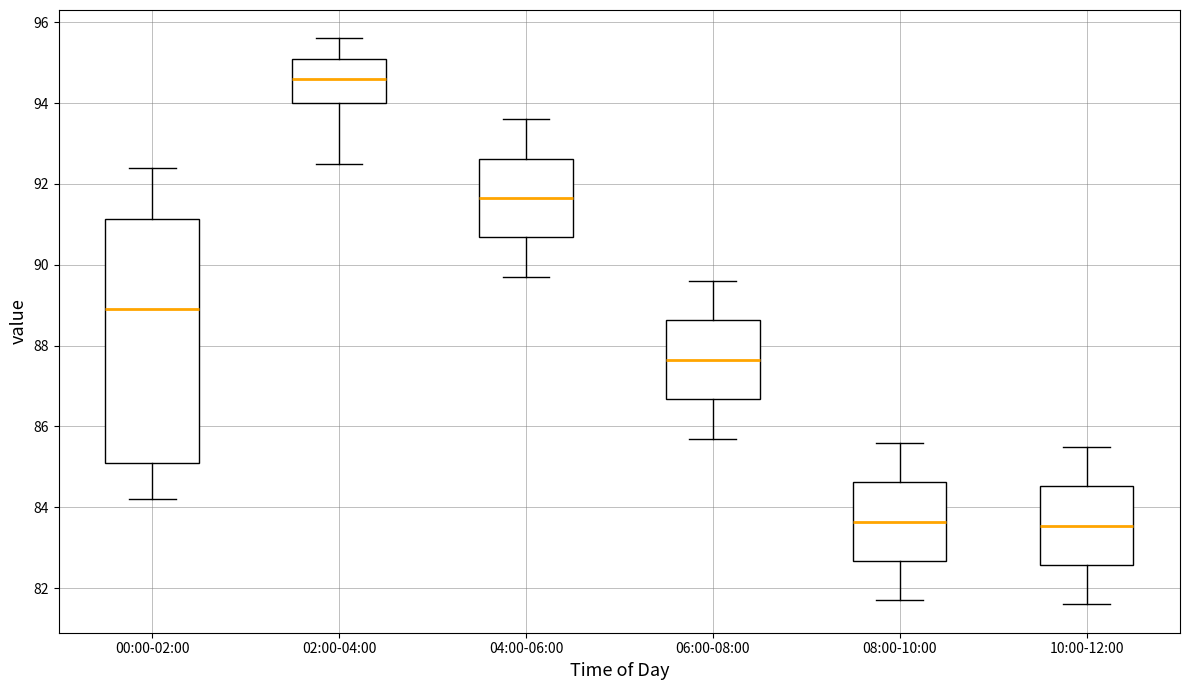

Where does the lower whisker of the box for 02:00-04:00 end on the y-axis? The values are not printed on the chart, so give them approximately, as read against the axis.

92.6